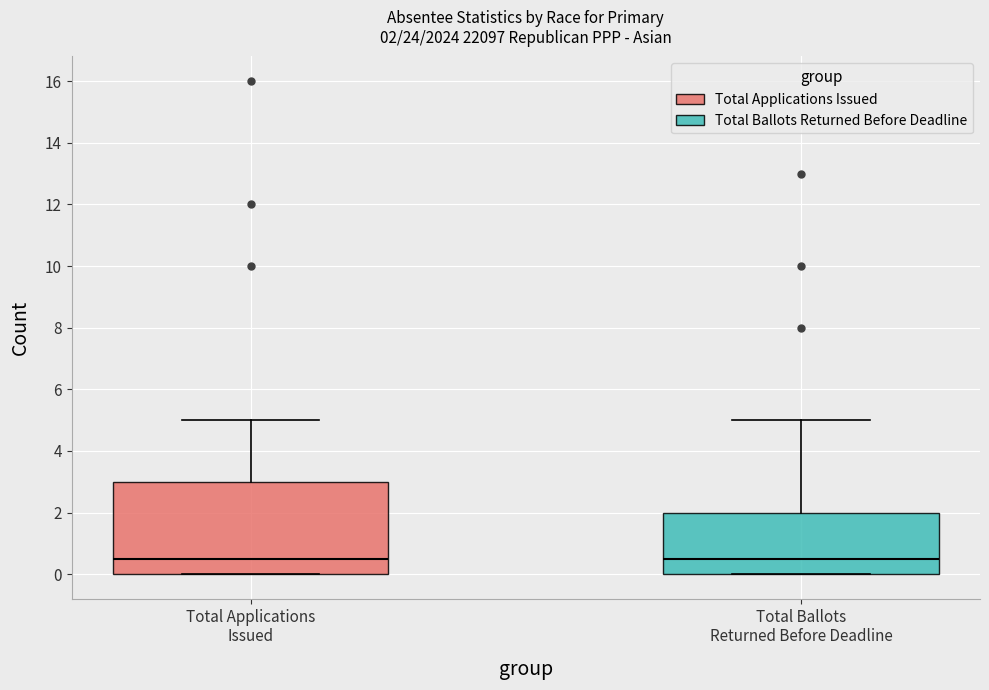

Which box is the tallest, from its lower edge to its upper edge?

Total Applications Issued